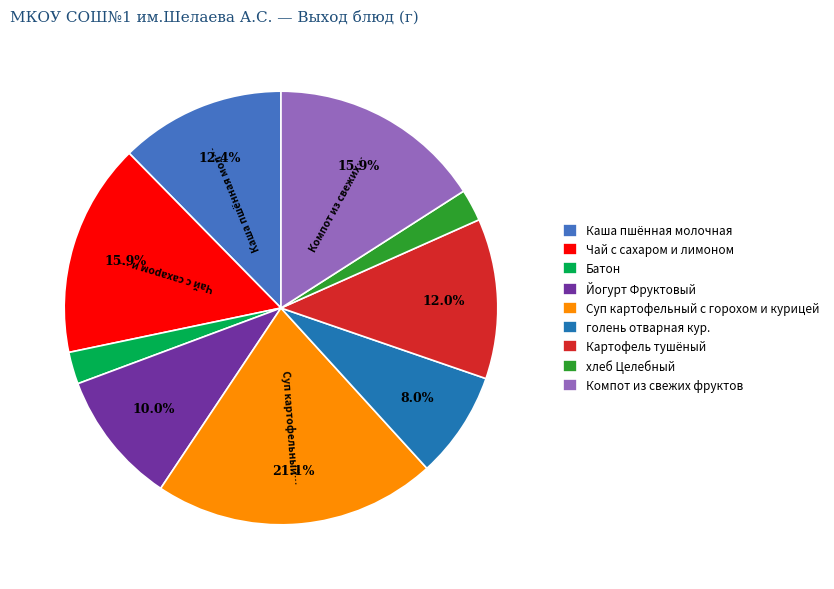

Is it true that Йогурт Фруктовый is 10% of the pie?

True